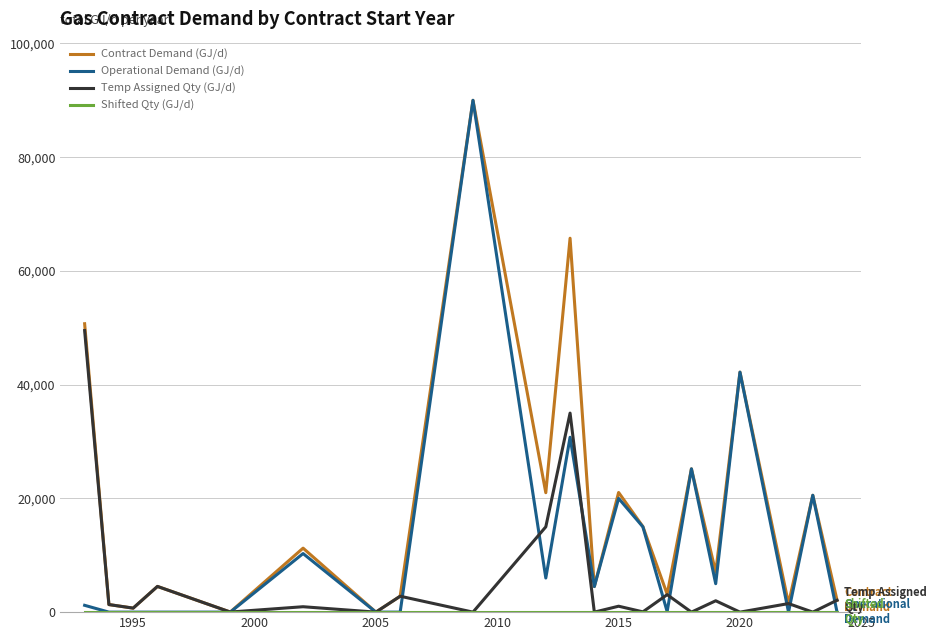

Which series has the largest total across all categories?

Contract Demand (GJ/d)